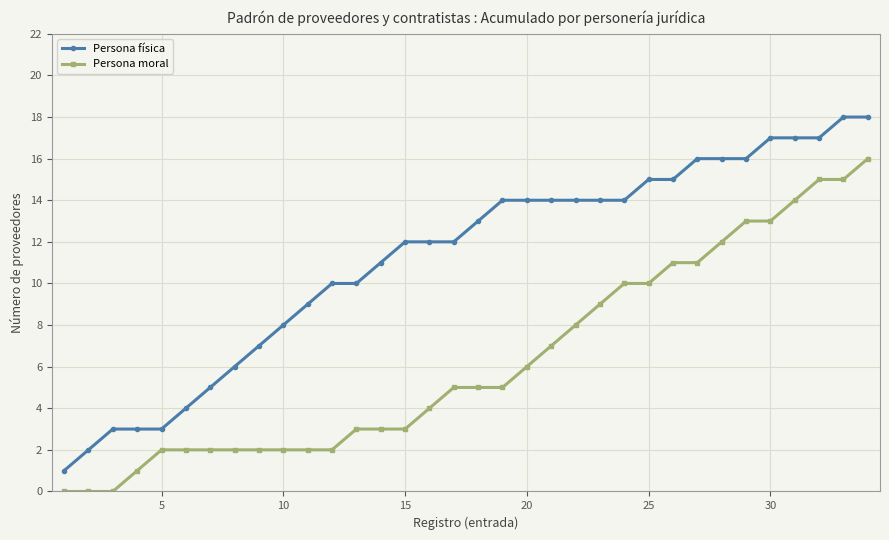

Which series has the largest total across all categories?

Persona física